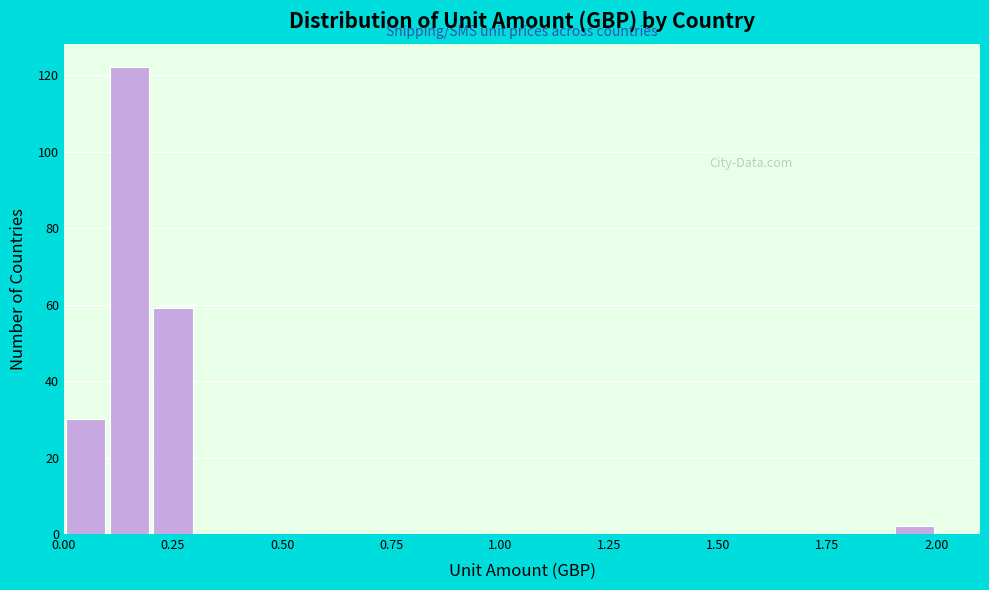

Read against the x-axis, roughly where is the centre of the tallest bar?

0.15